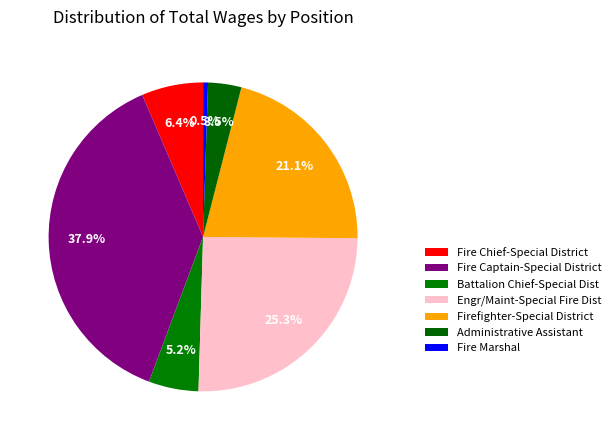

To the nearest percent, what portion does Fire Captain-Special District represent?

38%